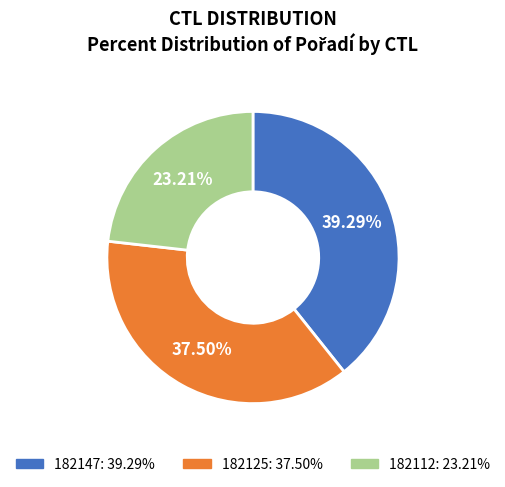

Which slice is the largest?

182147